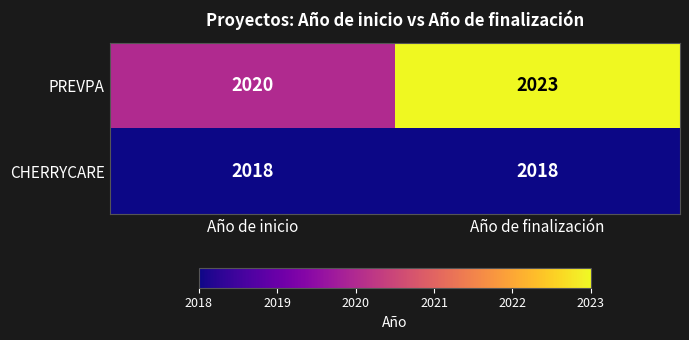

What is the spread (max minus min) of values at Año de finalización?

5